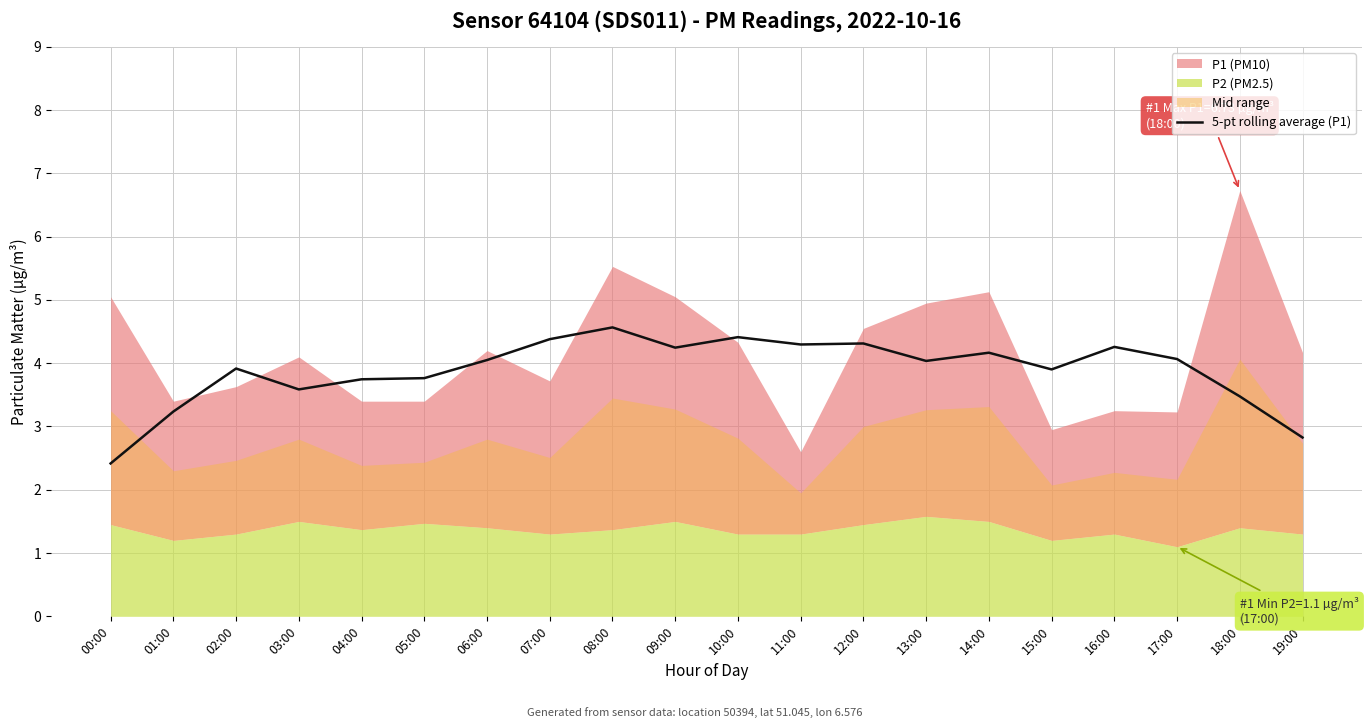

Where is the first local maximum?

02:00